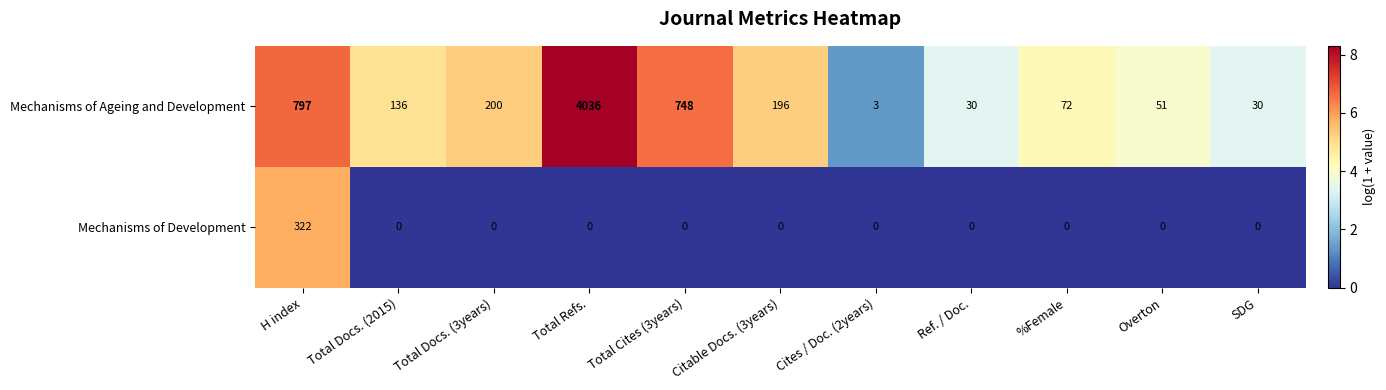

At which category is the sum across all series the highest?

Total Refs.